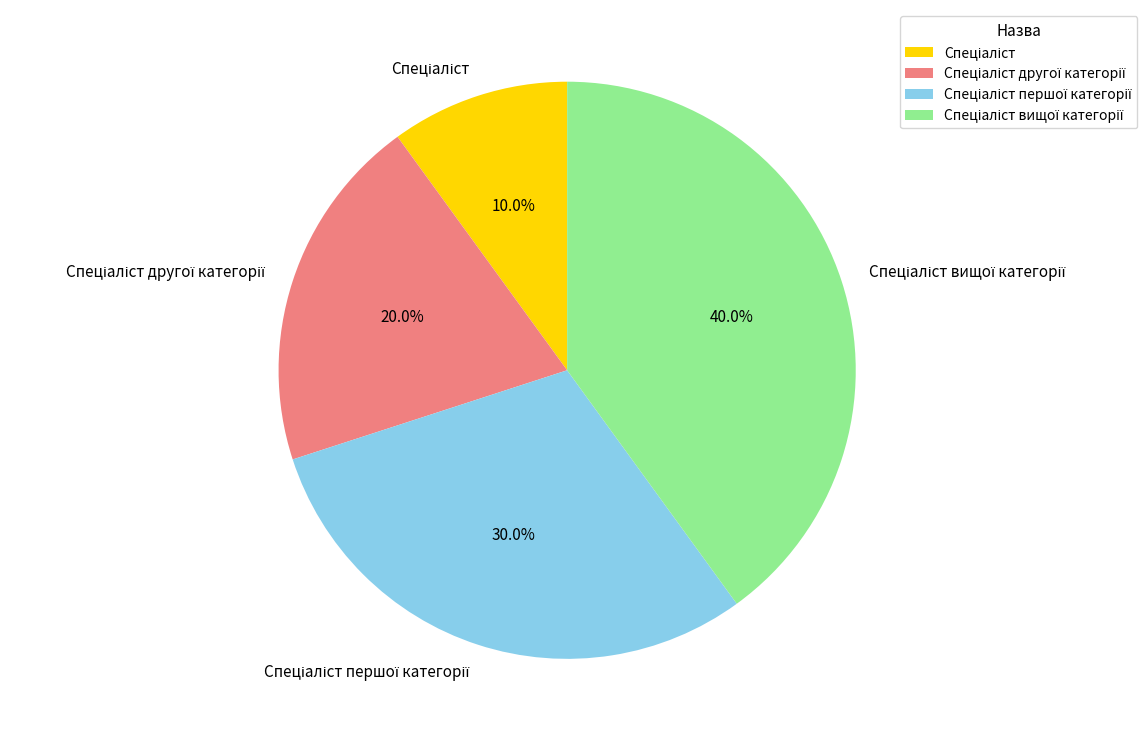

Does any single category account for the majority?

No